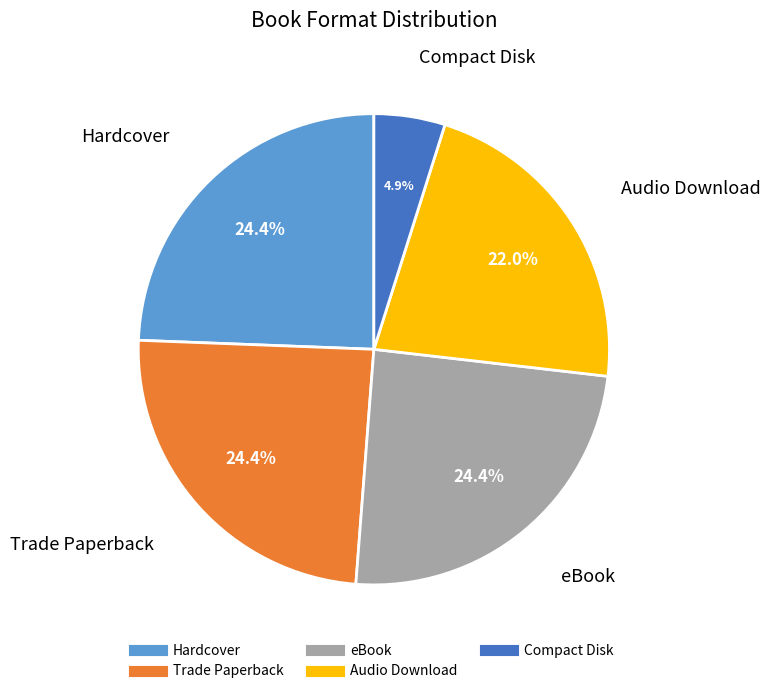

How many segments does this pie chart have?

5